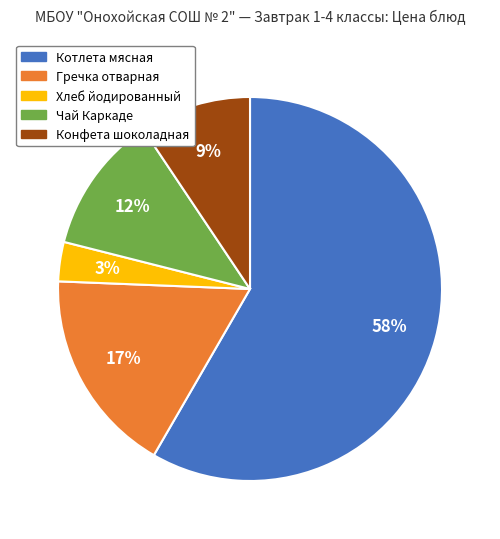

Does Котлета мясная represent more than half of the total?

Yes